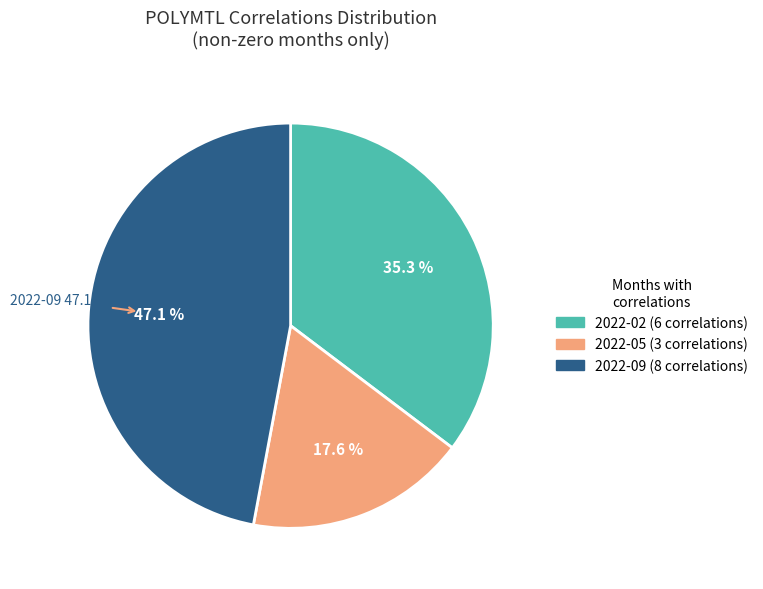

To the nearest percent, what is the combined percentage of 2022-05 and 2022-02?

53%